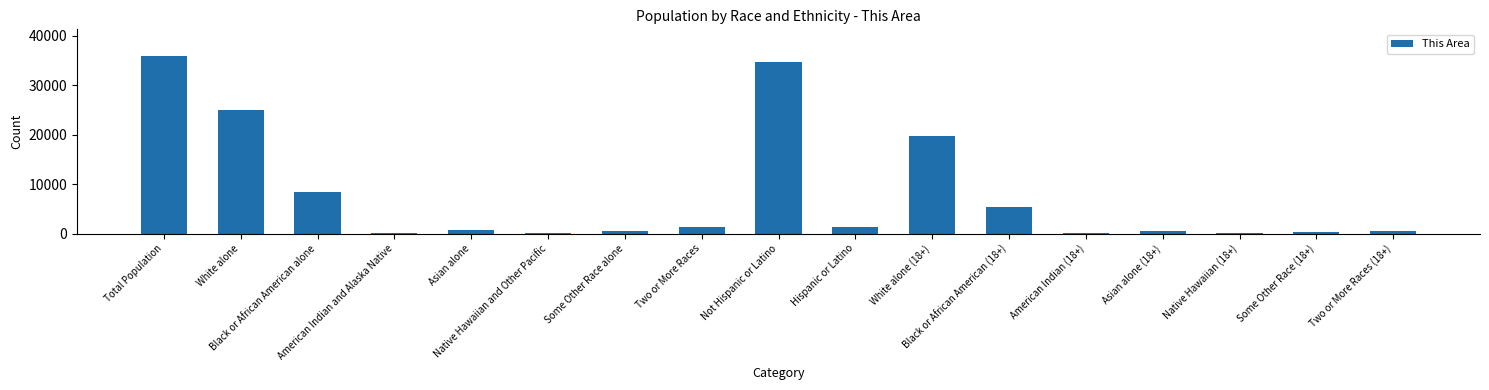

Where is the data nearest to the value 17953?

White alone (18+)